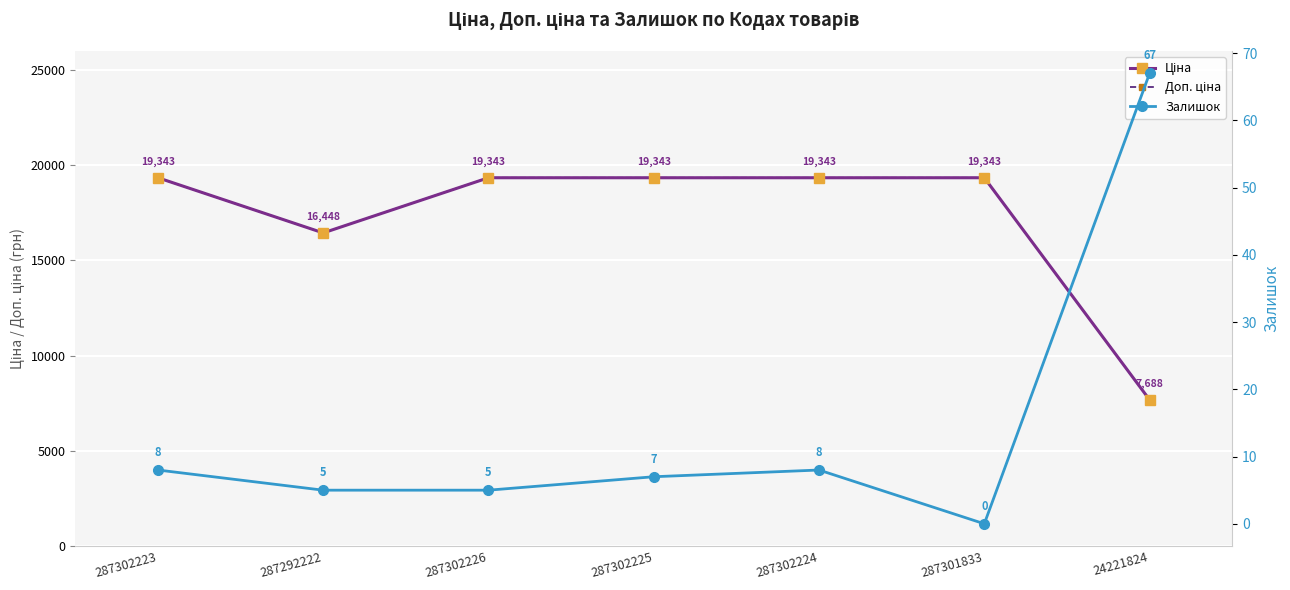

Does the chart display data point markers on the line(s)?

Yes